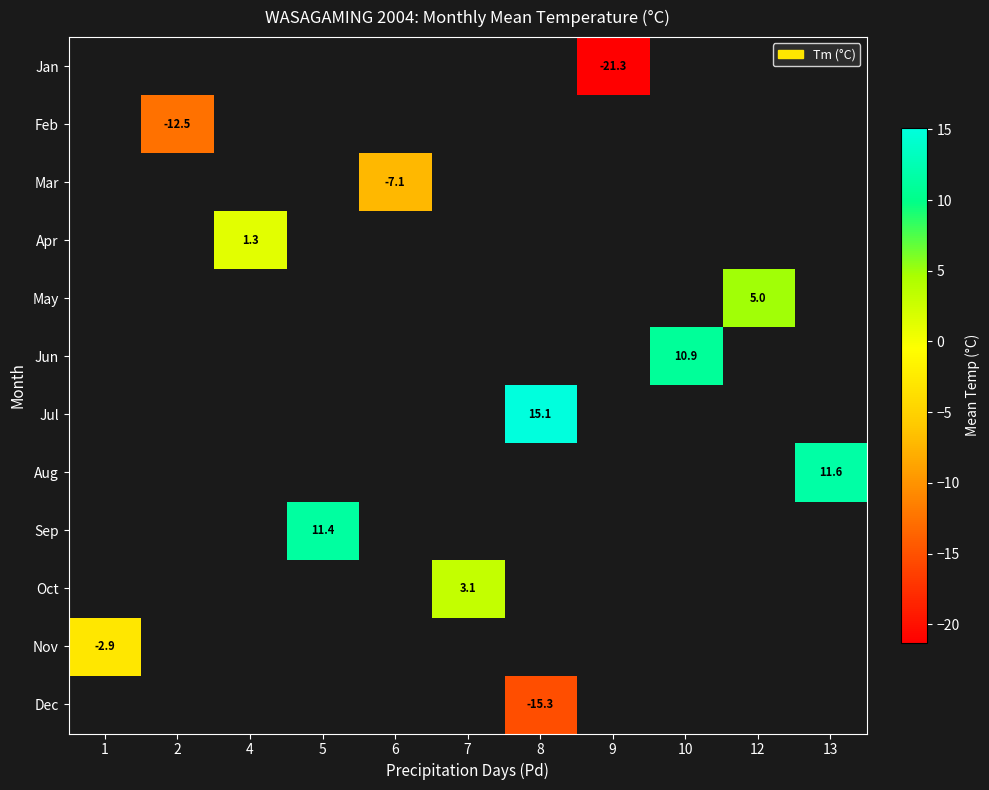

At which category does the chart reach its peak across all series?

8